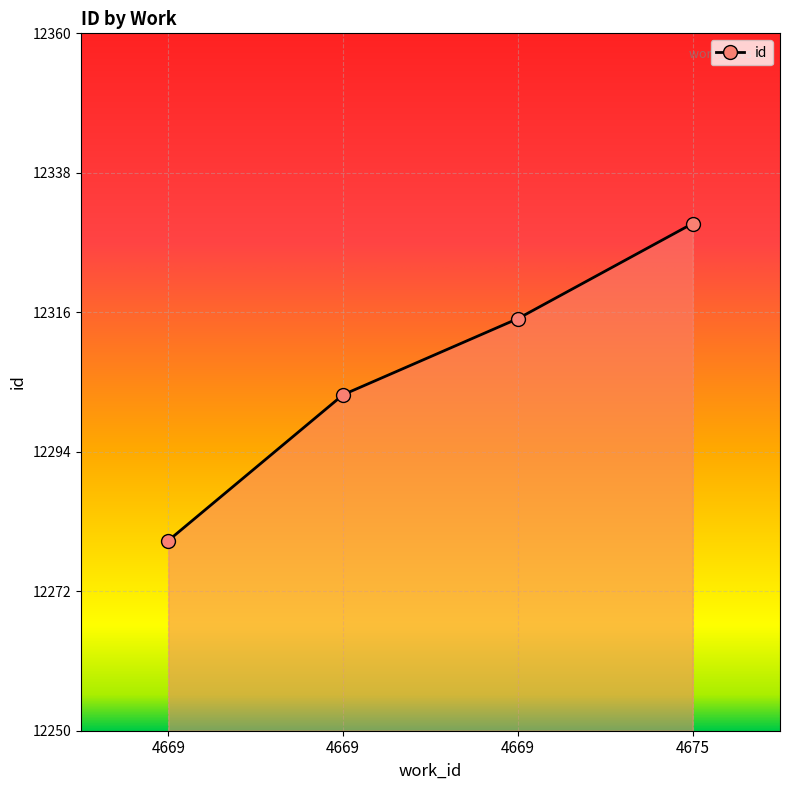

Does the chart have visible grid lines?

Yes